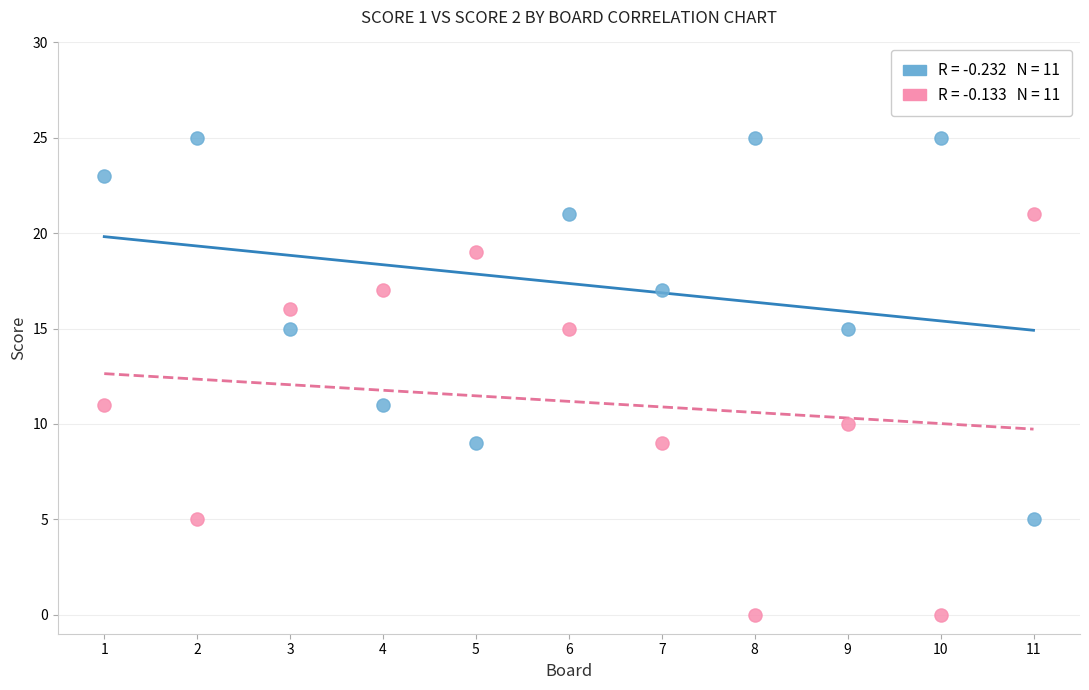

Across all data points, what is the range of X values (max minus min)?

10